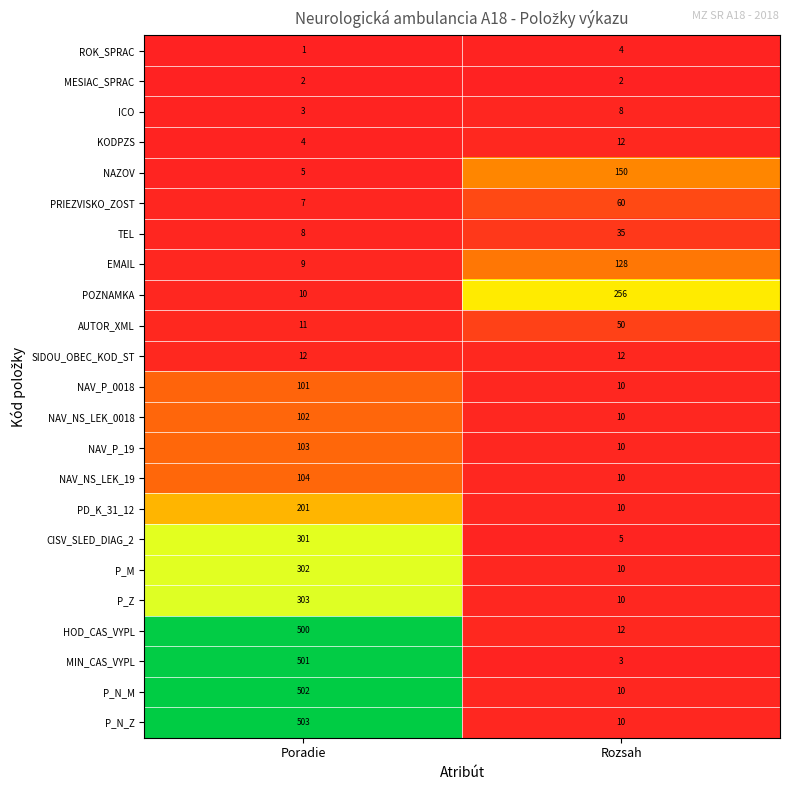

Read the ICO value at Poradie.

3